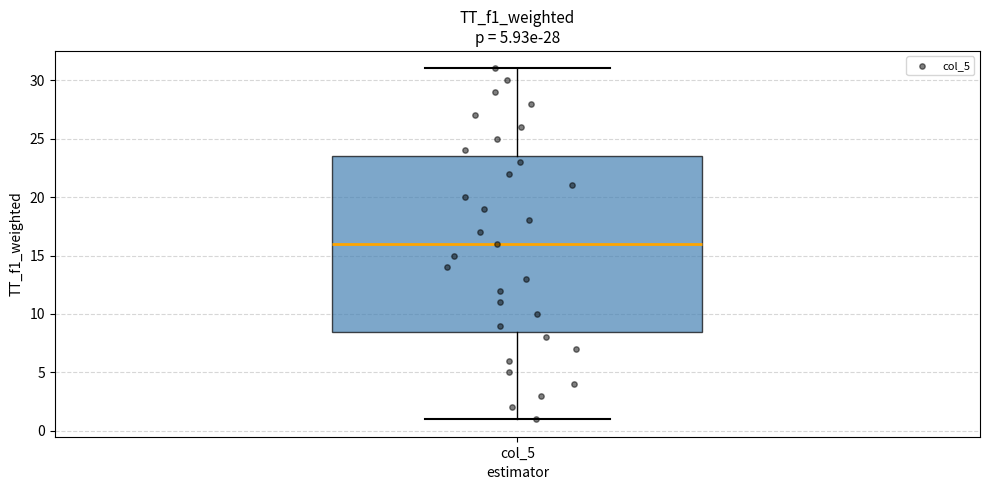

Read this box plot against the y-axis: the position of the median line, the range covered by the box, and the ends of both whiskers. The values are not printed on the chart, so give them approximately, as read against the axis.

median 16.0, box 8.5 to 23.5, whiskers 1.0 to 31.0